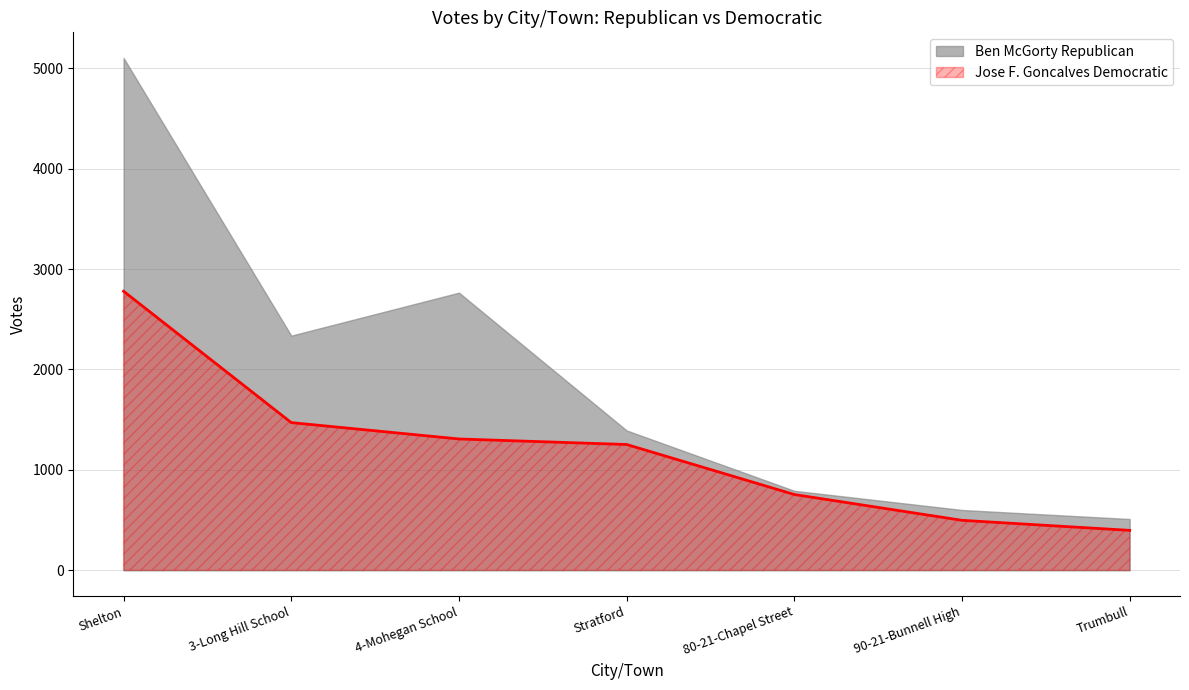

Is it true that the value at Trumbull is 398?

True